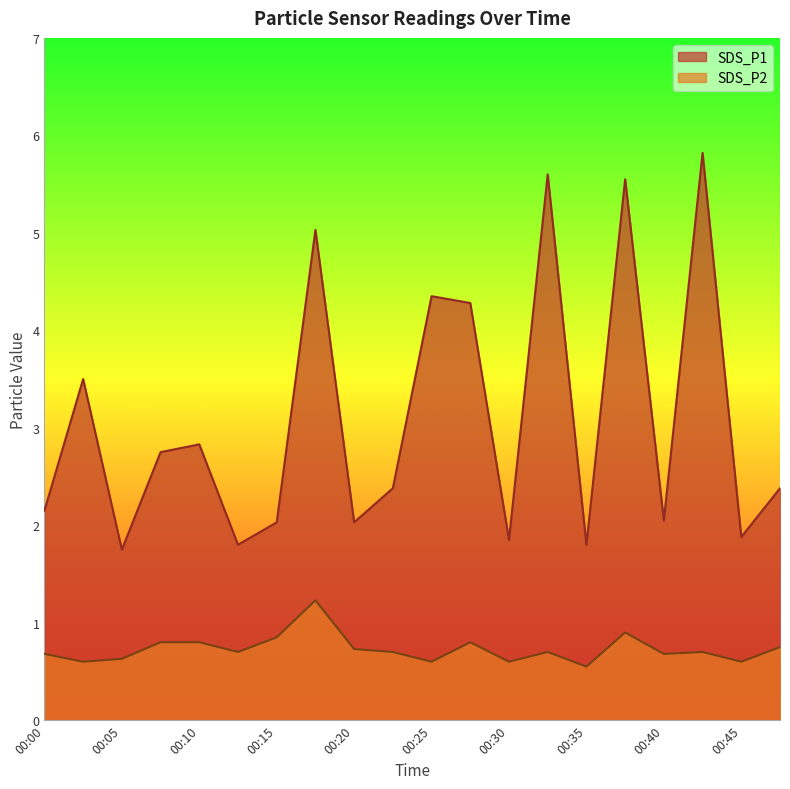

What is the average value of the SDS_P2 series?

0.7